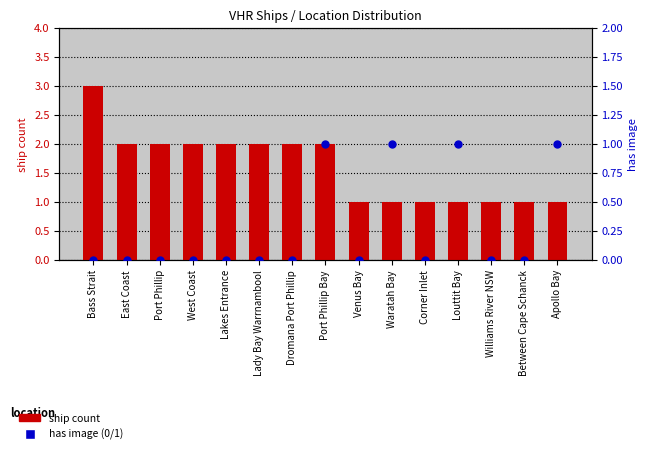

What are all the series names shown in the legend?

ship count, has image (0/1)